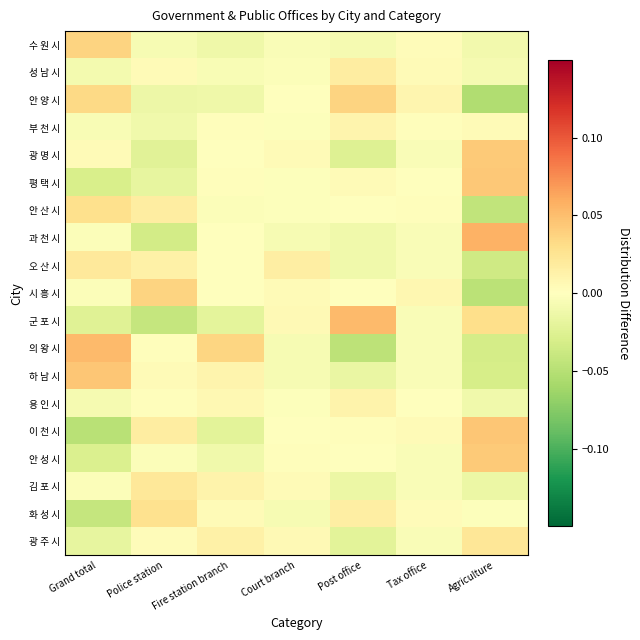

List the series in order of their peak value, lowest first.

부 천 시, 용 인 시, 성 남 시, 오 산 시, 김 포 시, 광 주 시, 화 성 시, 안 산 시, 시 흥 시, 수 원 시, 안 양 시, 광 명 시, 안 성 시, 평 택 시, 하 남 시, 이 천 시, 군 포 시, 의 왕 시, 과 천 시